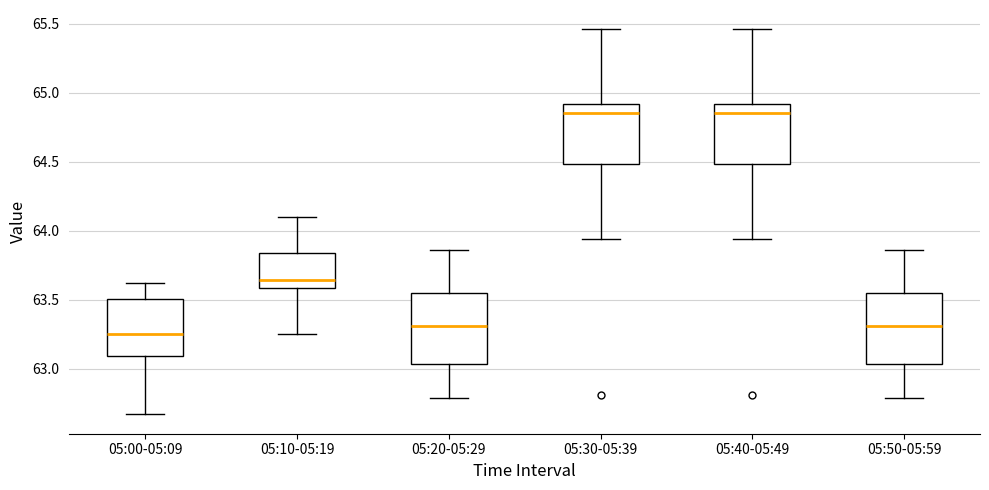

Where does the median line of the box for 05:40-05:49 sit on the y-axis? The values are not printed on the chart, so give them approximately, as read against the axis.

64.85